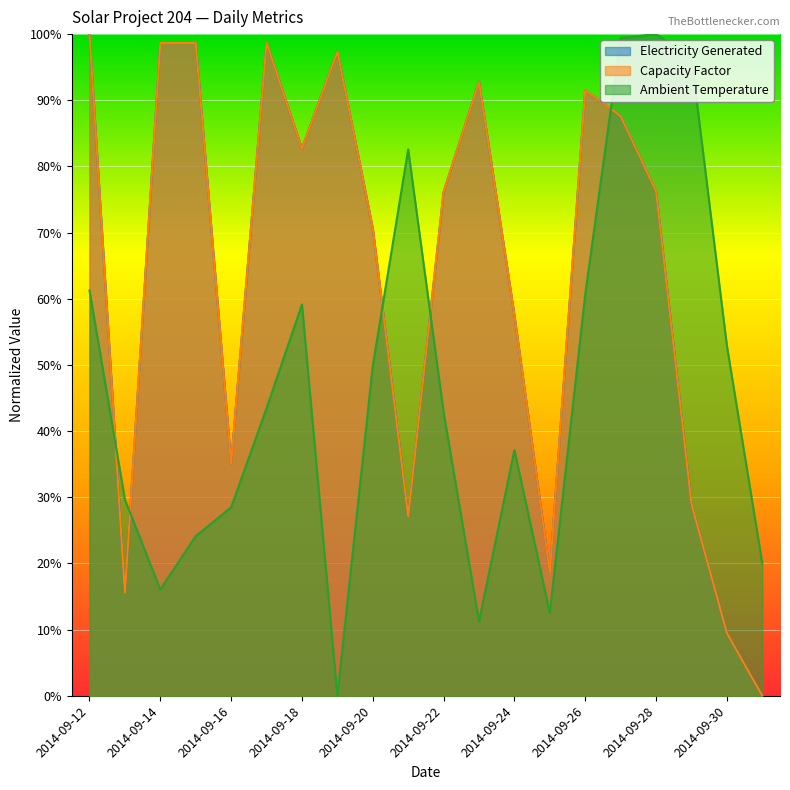

At which category does Ambient Temperature reach its first local peak?

2014-09-18